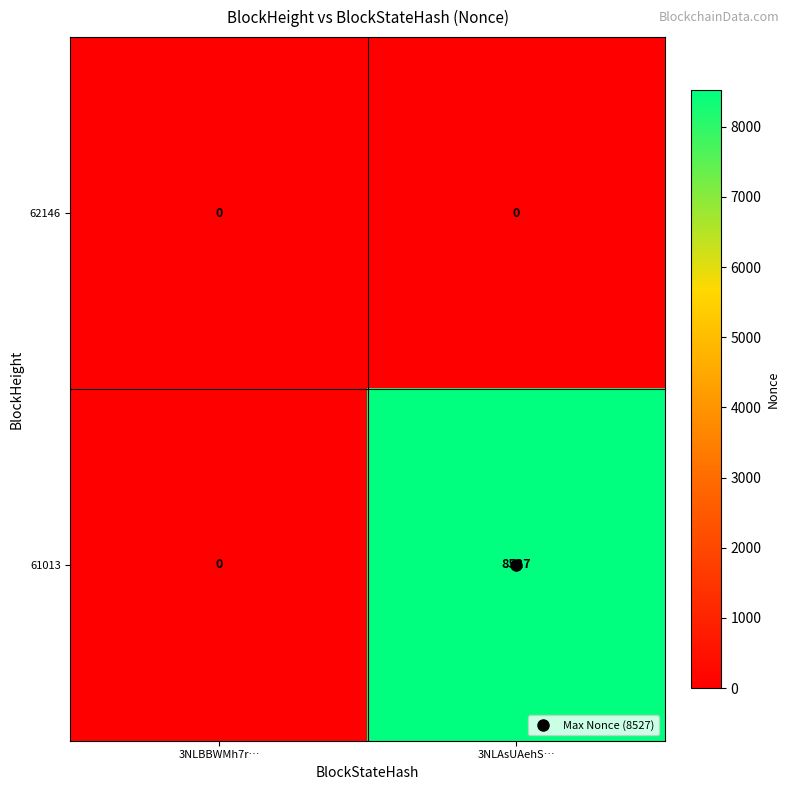

List the series in order of their peak value, highest first.

61013, 62146